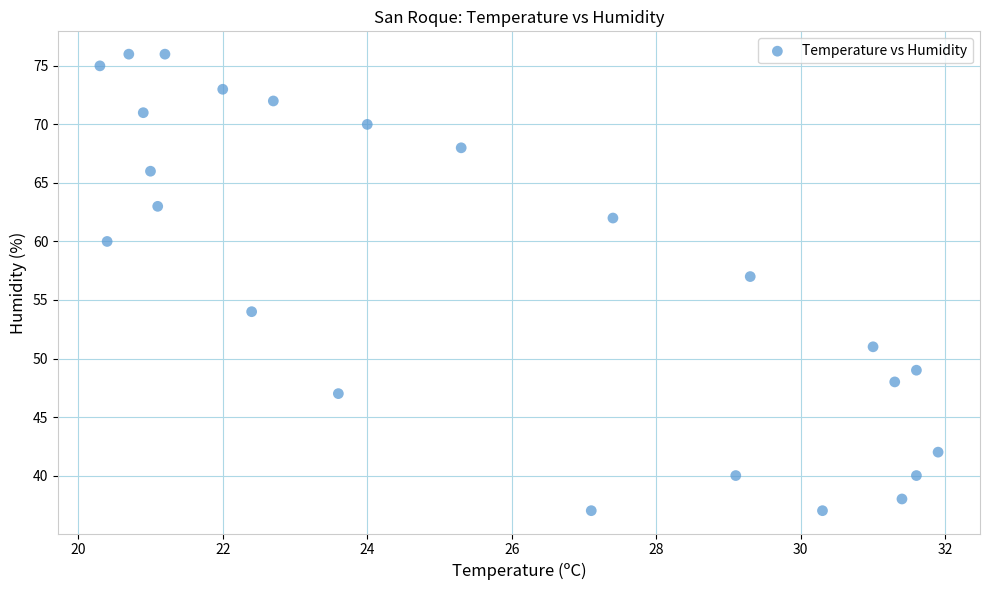

What Y value in the scatter plot is closest to 56?

57